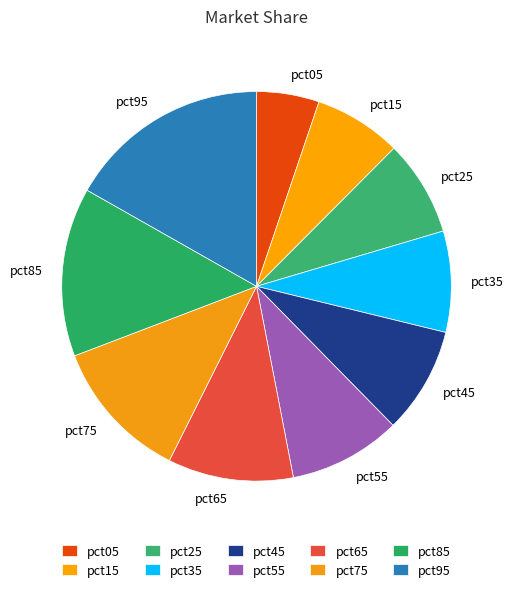

Which slice is the largest?

pct95